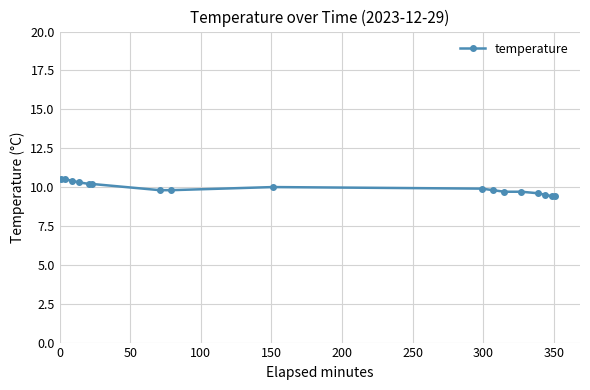

What is the sum of all values?

168.7